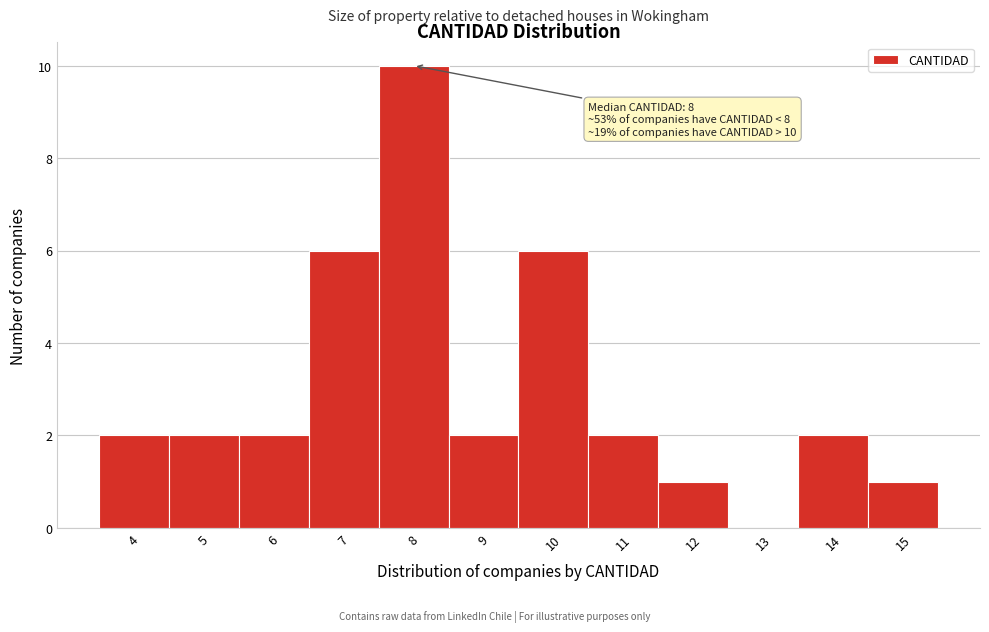

Reading left to right, extract all data points from this chart.

4=2	5=2	6=2	7=6	8=10	9=2	10=6	11=2	12=1	13=0	14=2	15=1